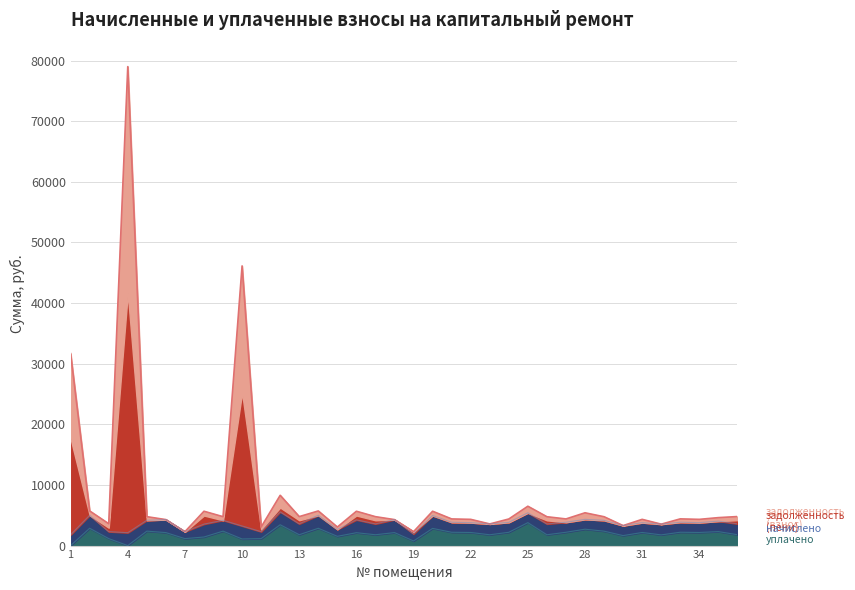

True or false: уплачено and задолженность (взнос) cross at least once.

False